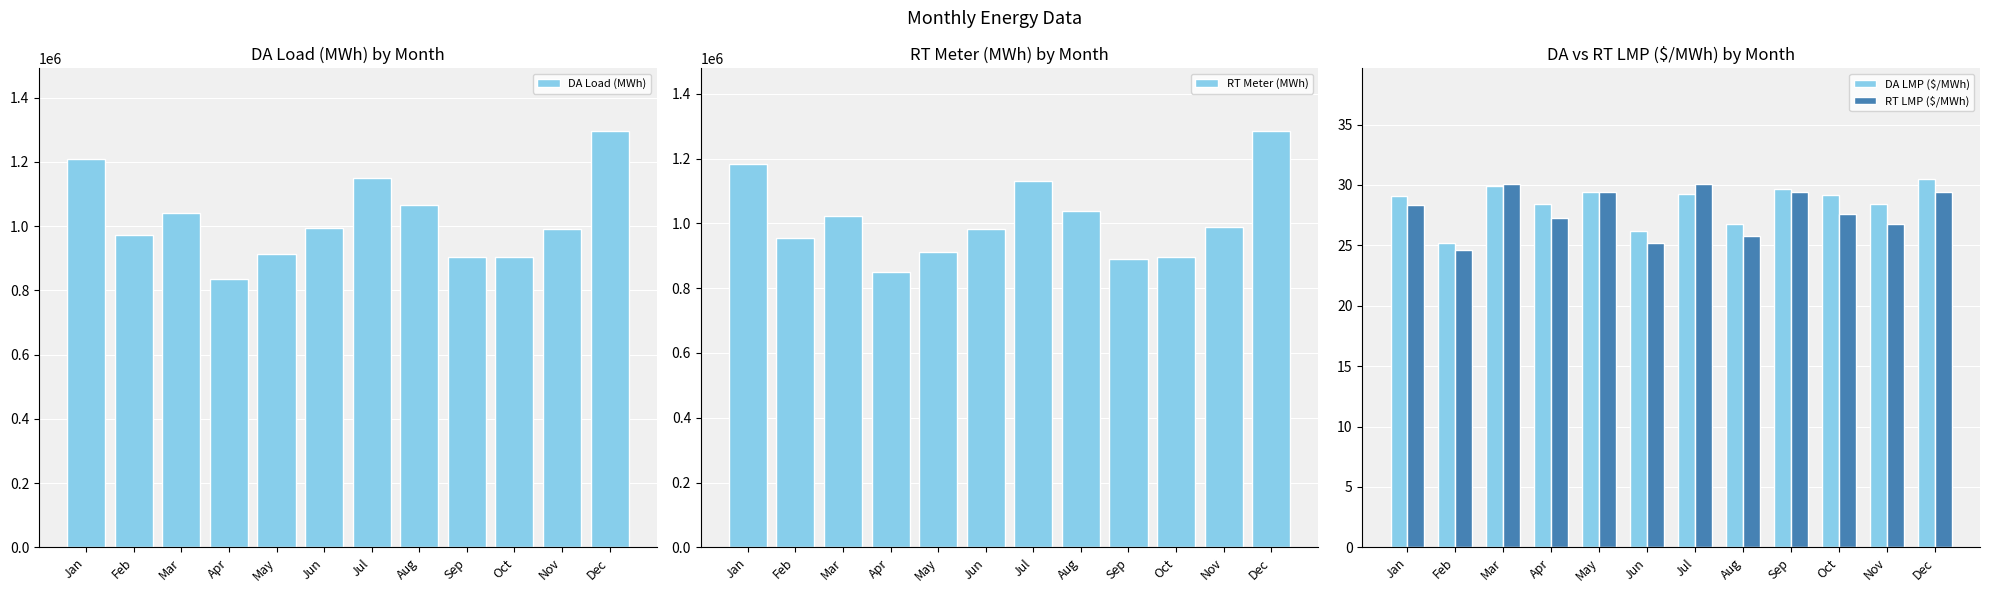

Count the number of data series in this chart.

4